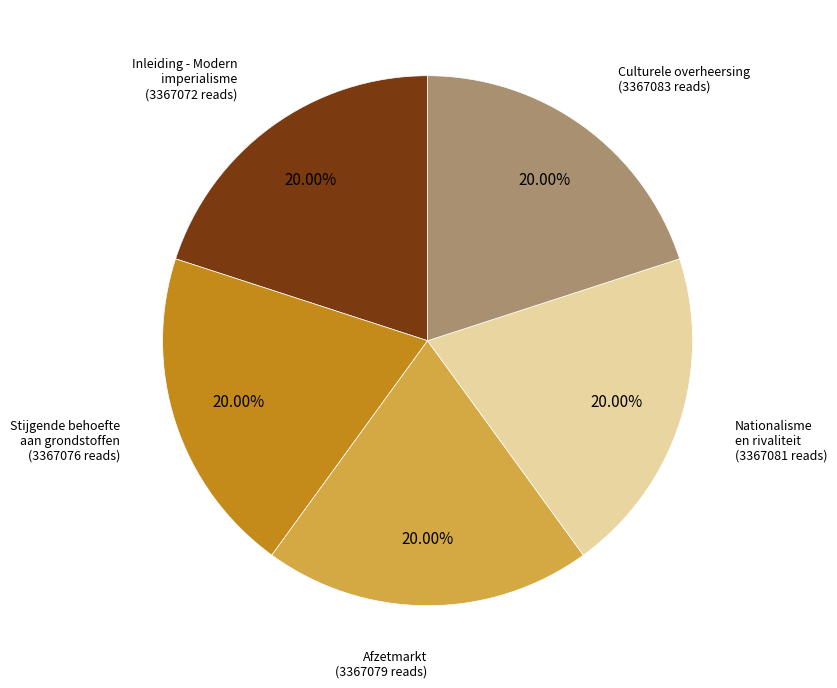

Is there a majority slice in this chart?

No